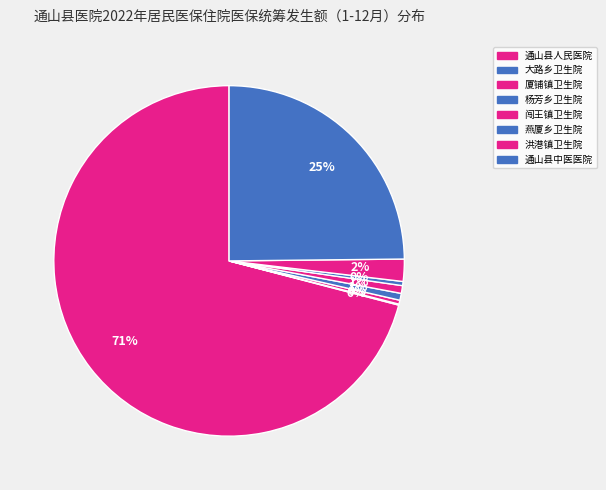

To the nearest percent, what is the average slice percentage?

12%